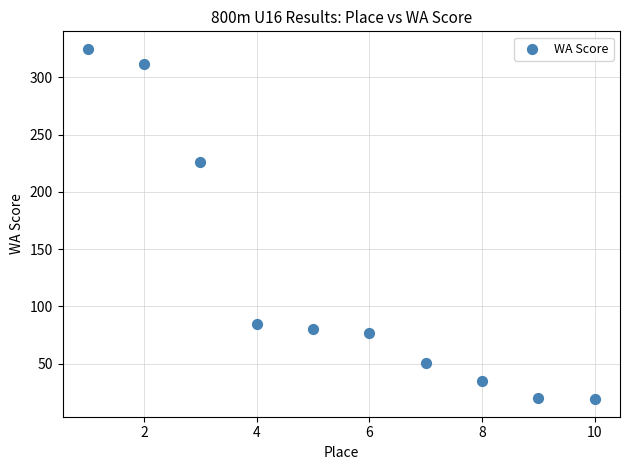

What is the average X value?

6